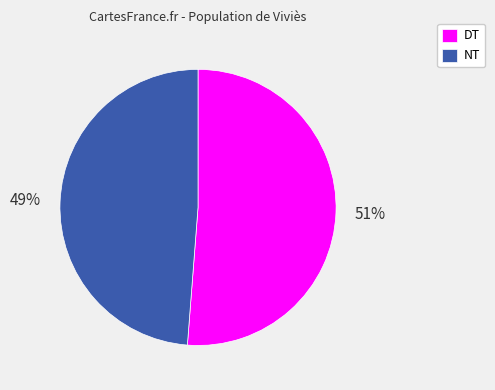

Which has a higher value, DT or NT?

DT